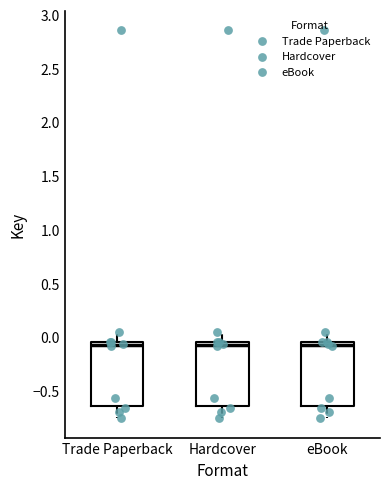

Where is the upper edge of the box for Trade Paperback on the y-axis? The values are not printed on the chart, so give them approximately, as read against the axis.

-0.05